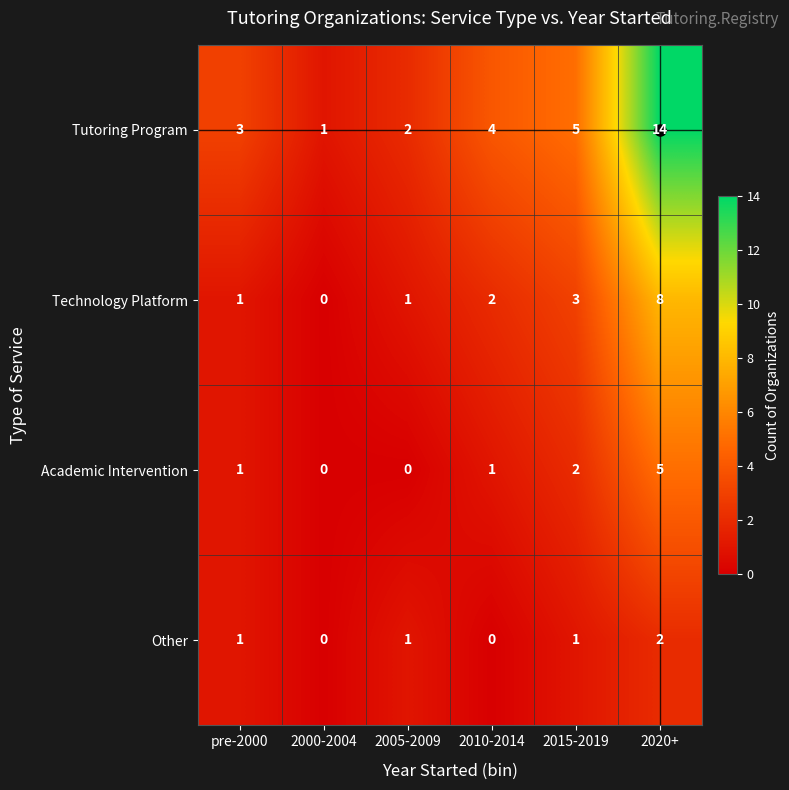

What is the difference between the maximum and minimum values in the Tutoring Program series?

13